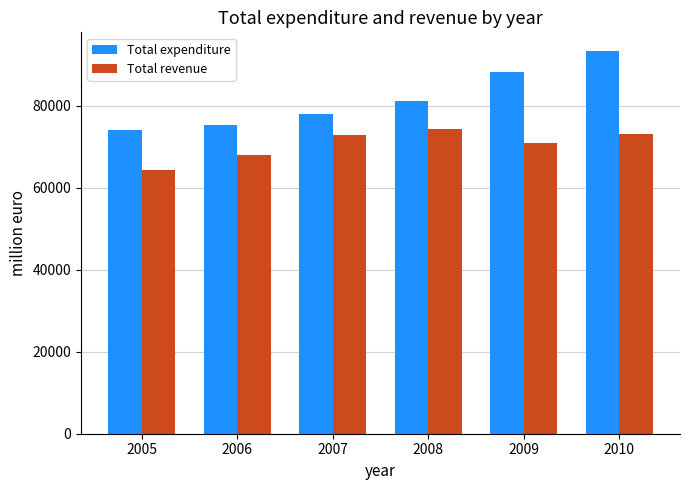

Which series changed the most between 2006 and 2009?

Total expenditure